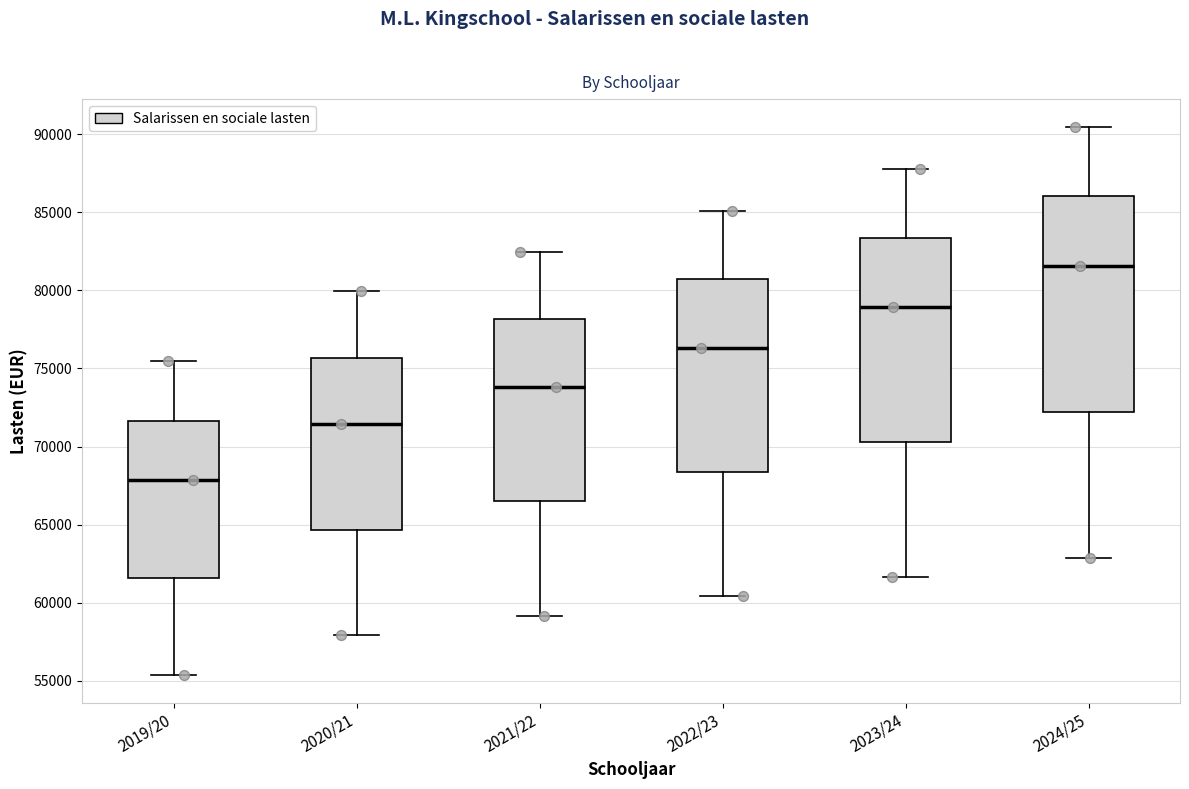

Reading left to right, read every box against the y-axis: the position of its median line, the range the box covers, and the ends of its whiskers. The values are not printed on the chart, so give them approximately, as read against the axis.

2019/20: median 68000, box 61500 to 71500, whiskers 55500 to 75500
2020/21: median 71500, box 64500 to 75500, whiskers 58000 to 80000
2021/22: median 74000, box 66500 to 78000, whiskers 59000 to 82500
2022/23: median 76500, box 68500 to 80500, whiskers 60500 to 85000
2023/24: median 79000, box 70500 to 83500, whiskers 61500 to 87500
2024/25: median 81500, box 72000 to 86000, whiskers 63000 to 90500